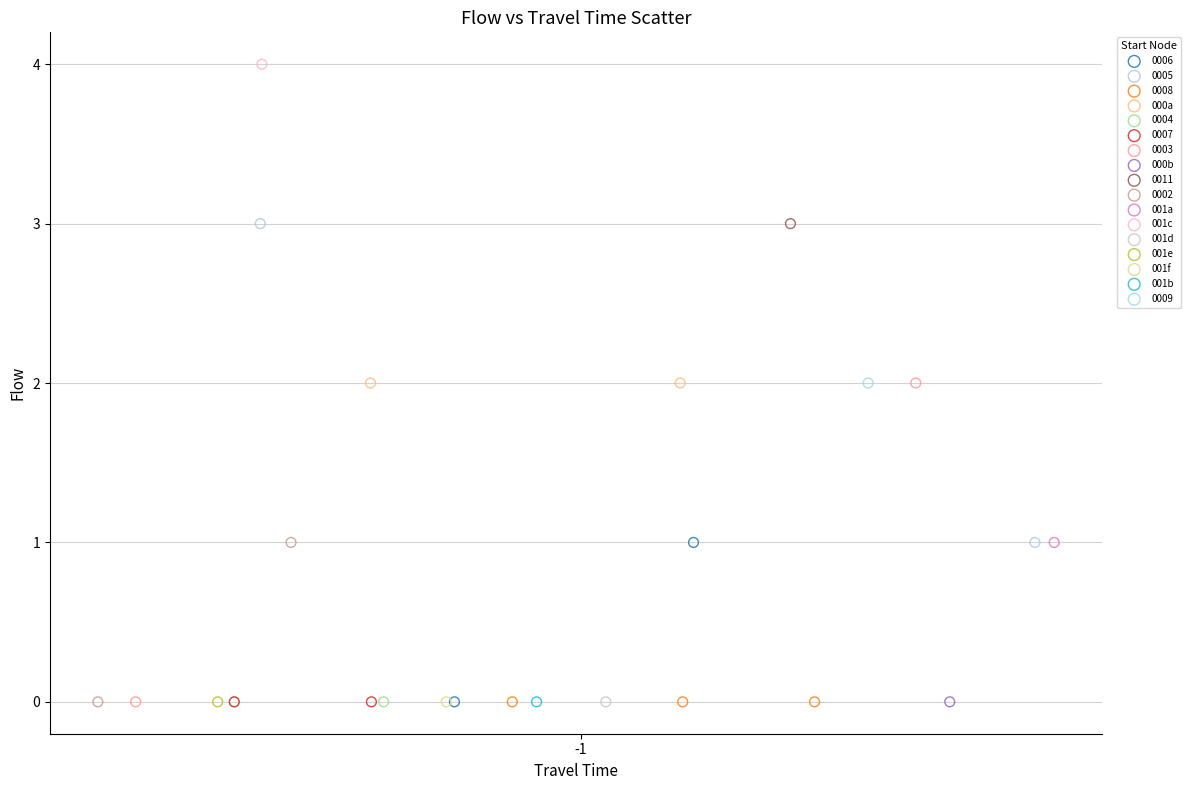

What are all the series names shown in the legend?

0006, 0005, 0008, 000a, 0004, 0007, 0003, 000b, 0011, 0002, 001a, 001c, 001d, 001e, 001f, 001b, 0009